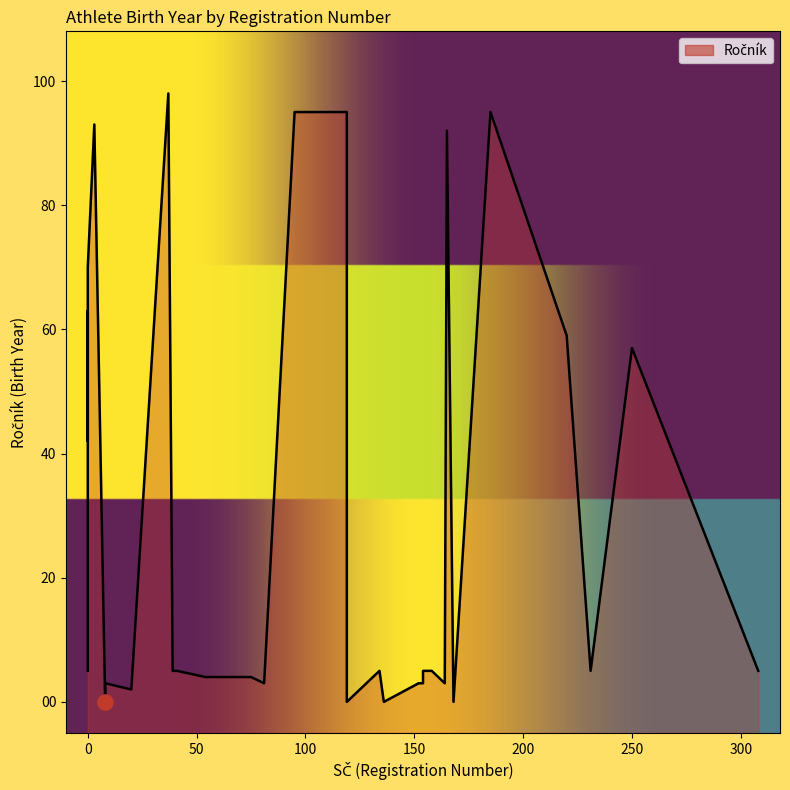

What is the change in value from 0 to 134?

-65